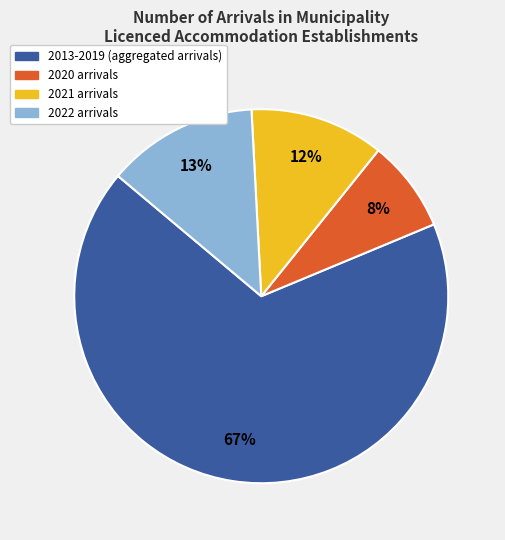

To the nearest percent, what is the average slice percentage?

25%